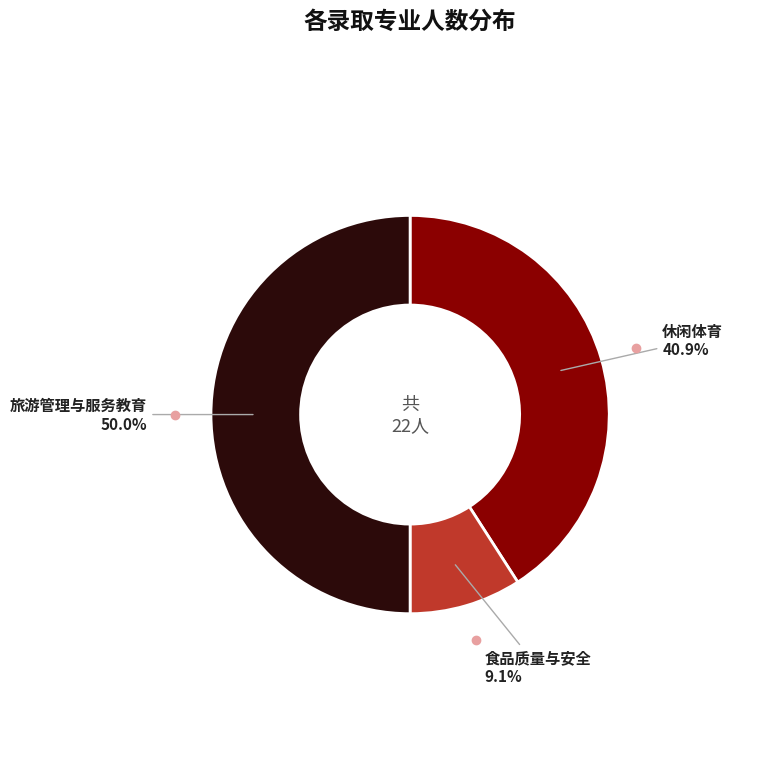

Count the number of slices in the pie.

3